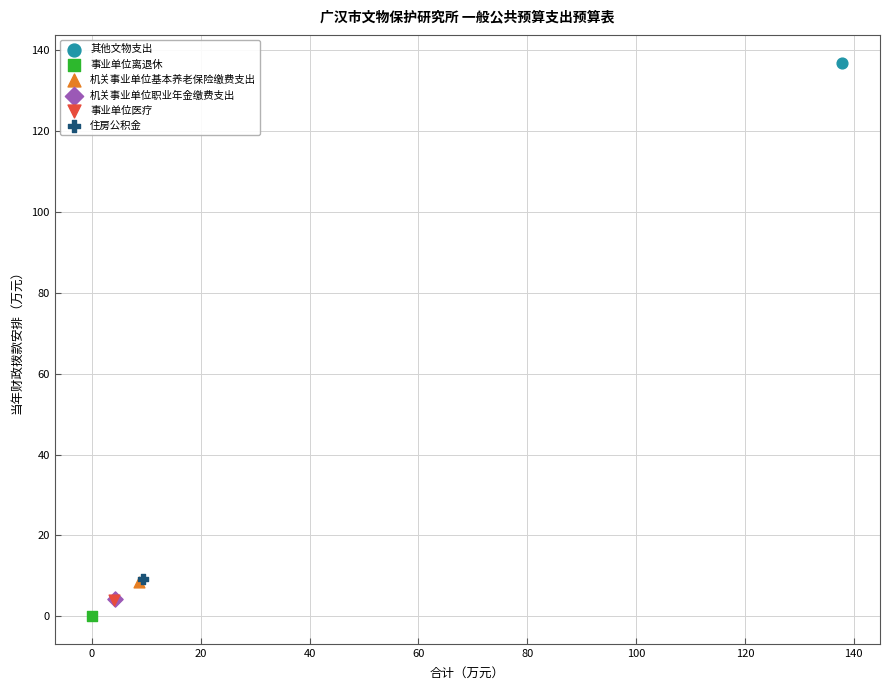

Which series contains the highest Y value?

其他文物支出